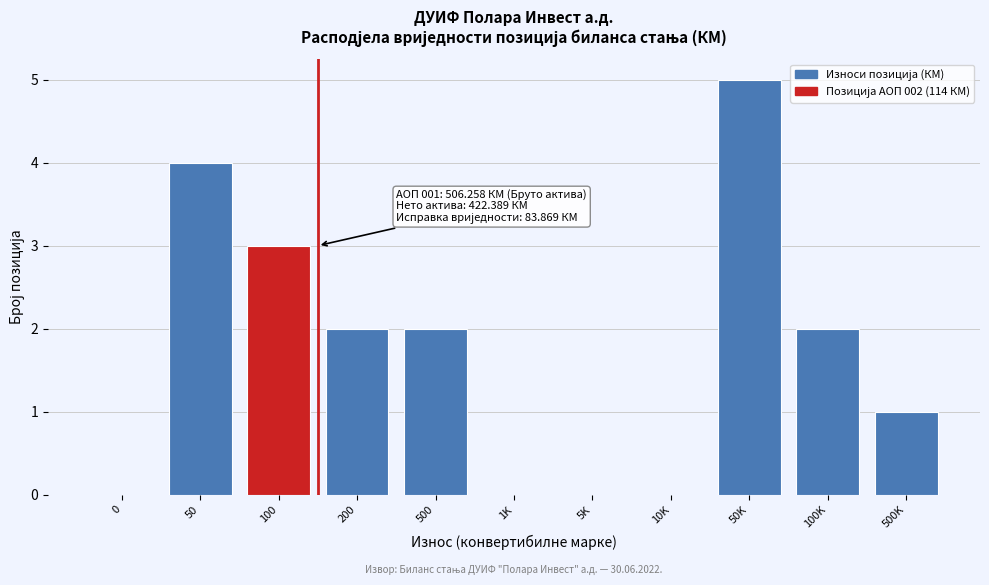

Reading right to left, transcribe all the data shown in this chart.

500K=1	100K=2	50K=5	10K=0	5K=0	1K=0	500=2	200=2	100=3	50=4	0=0